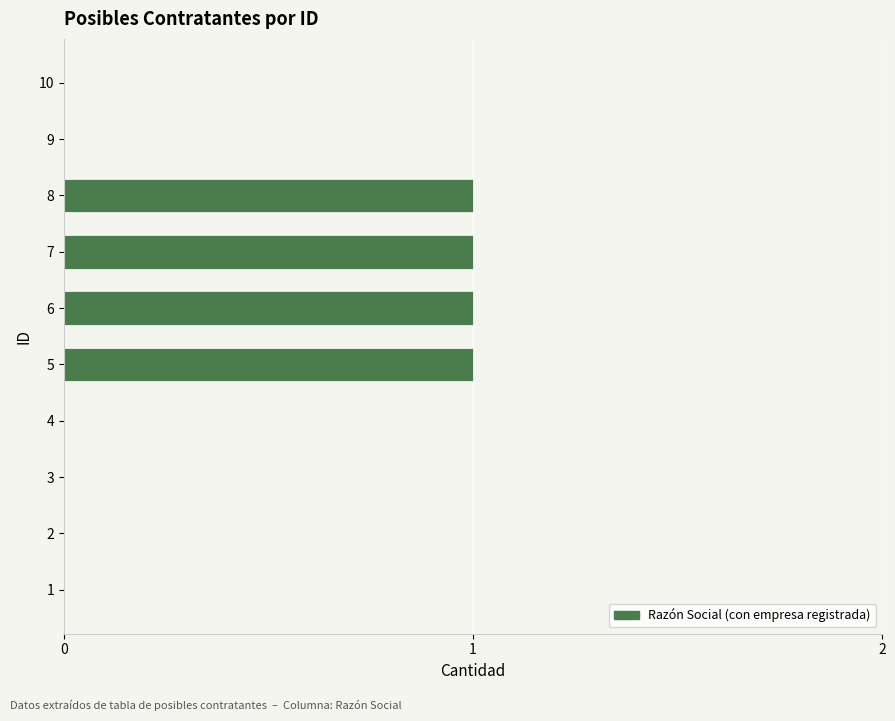

What is the sum of all values?

4